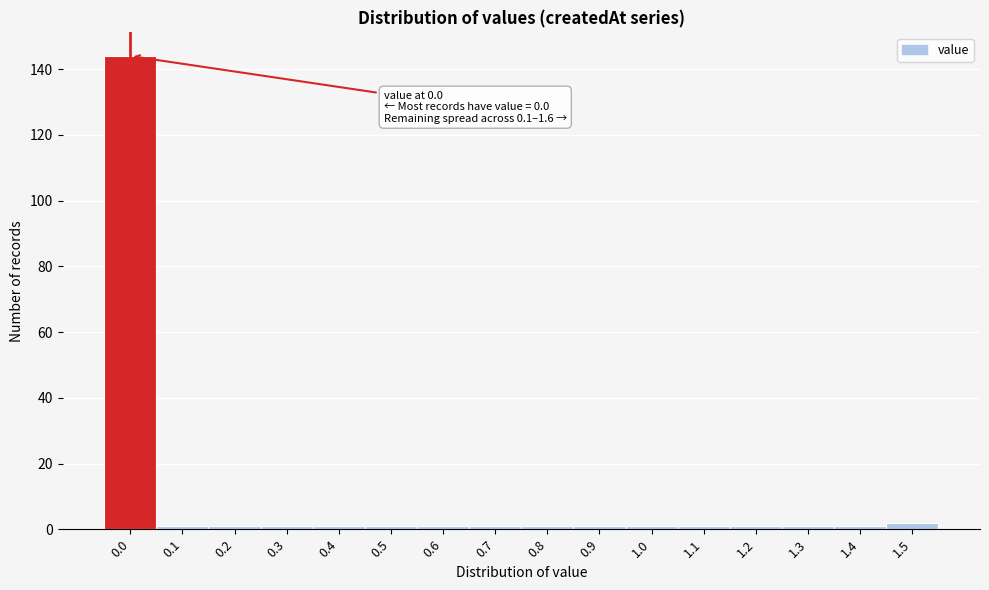

Reading left to right, transcribe all the data shown in this chart.

144	1	1	1	1	1	1	1	1	1	1	1	1	1	1	2